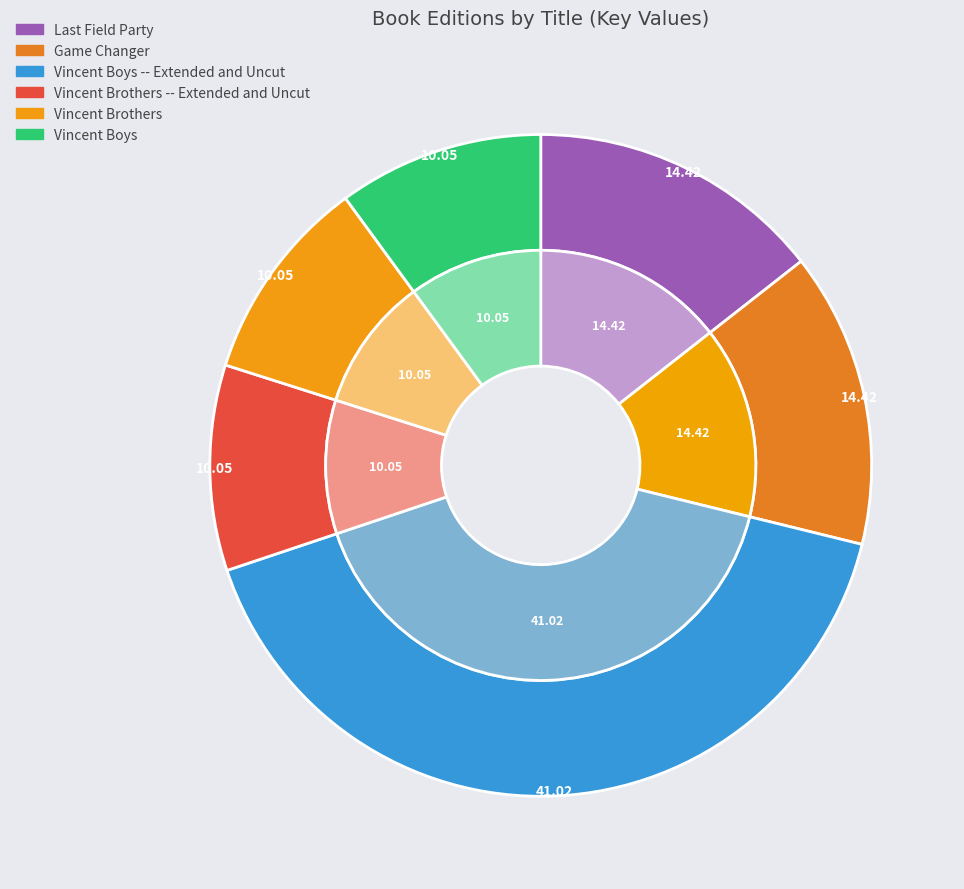

How many slices are in this pie chart?

6